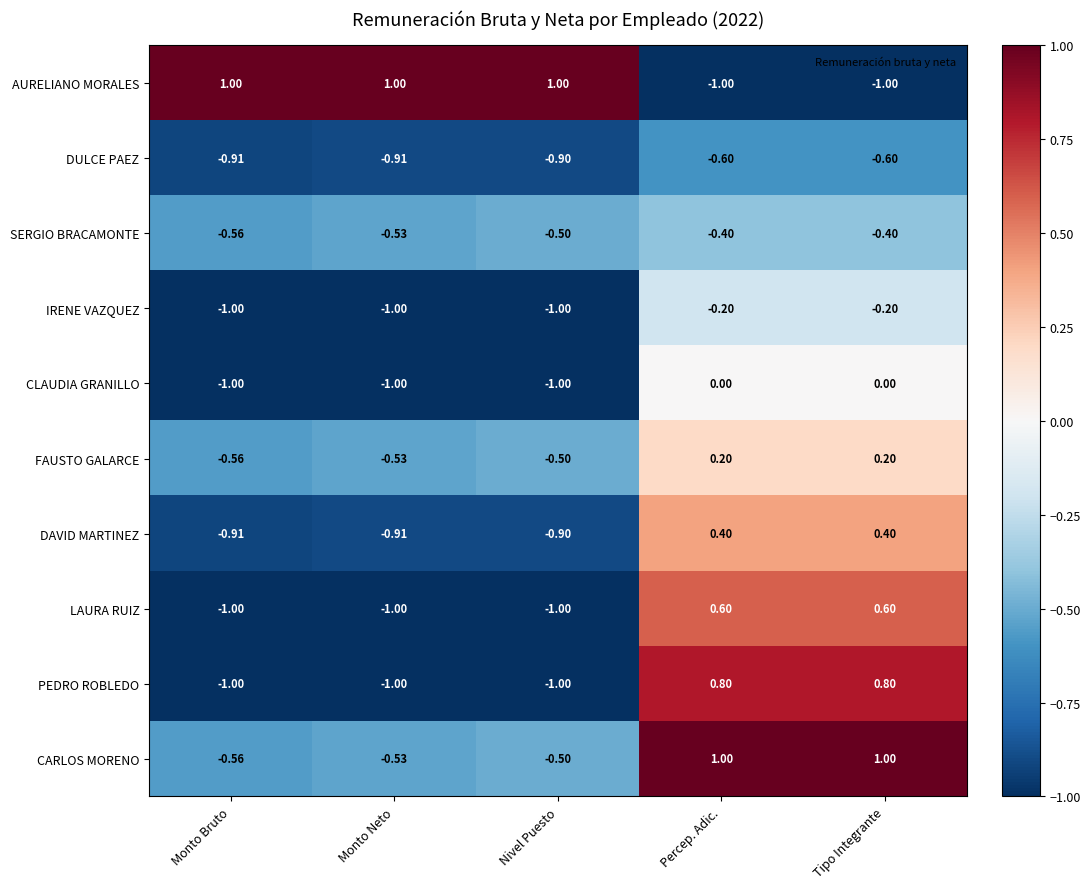

Is the value of SERGIO BRACAMONTE at Nivel Puesto greater than the value of CLAUDIA GRANILLO at Percep. Adic.?

No